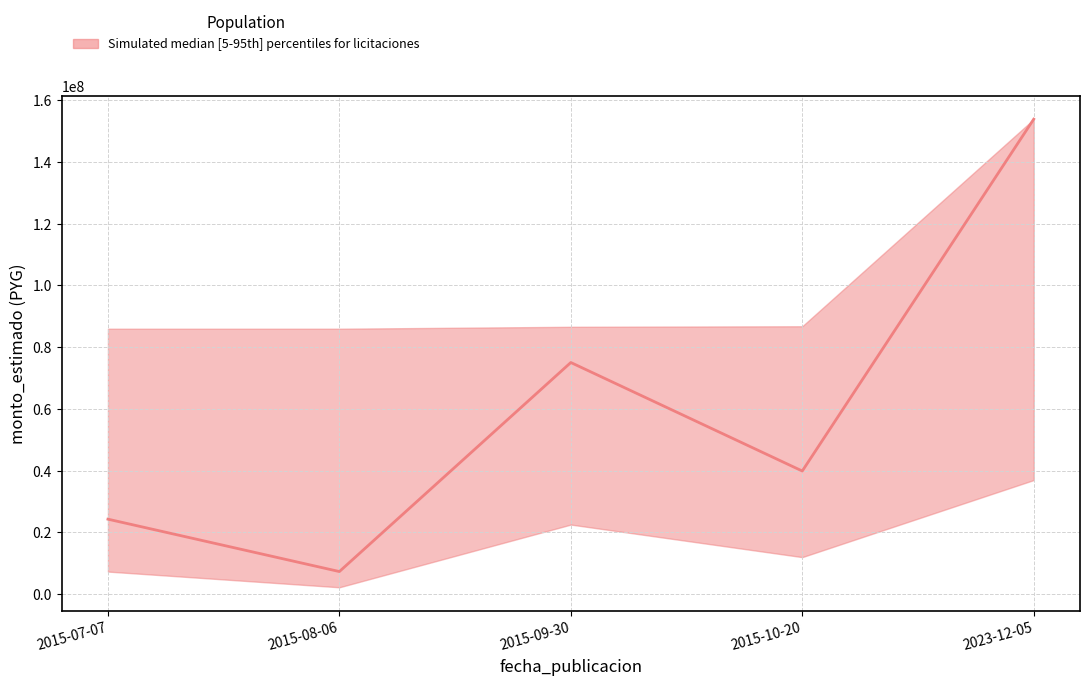

What is the approximate value at 2015-09-30?

75000000